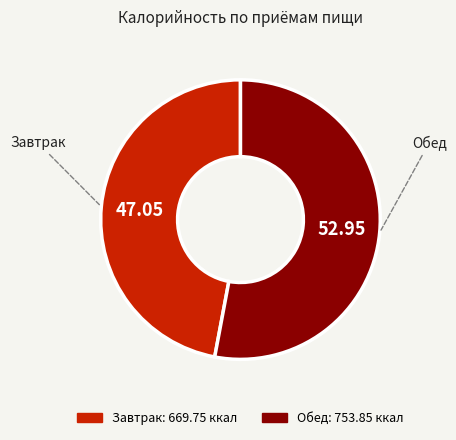

Rank the categories by value from lowest to highest.

Завтрак, Обед